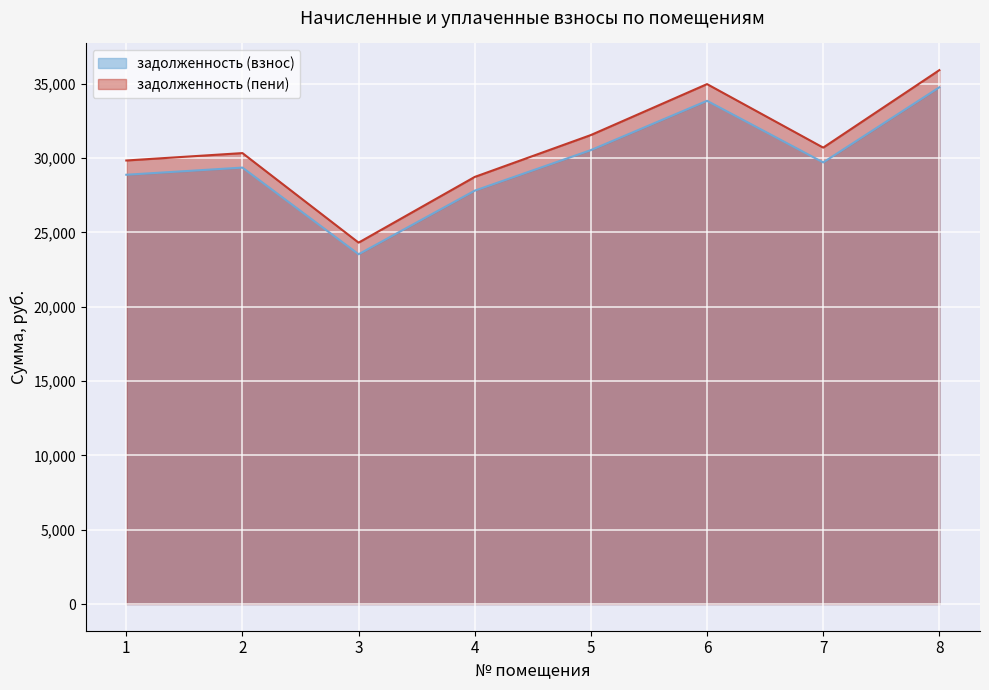

In задолженность (пени), how many points are higher than both neighbors (excluding endpoints)?

2